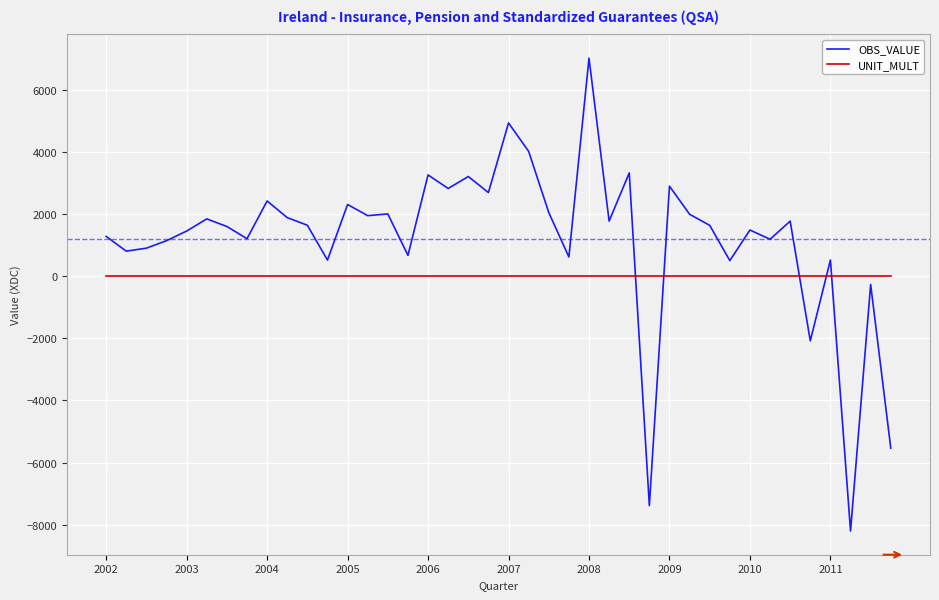

What is the greatest value displayed?

7011